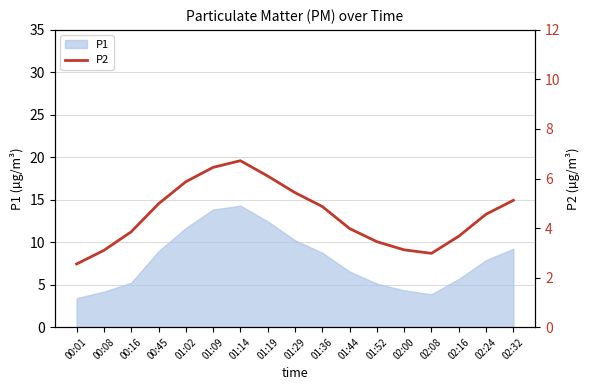

List the labels in order of value, largest first.

01:14, 01:09, 01:19, 01:02, 01:29, 02:32, 00:45, 01:36, 02:24, 01:44, 00:16, 02:16, 01:52, 02:00, 00:08, 02:08, 00:01